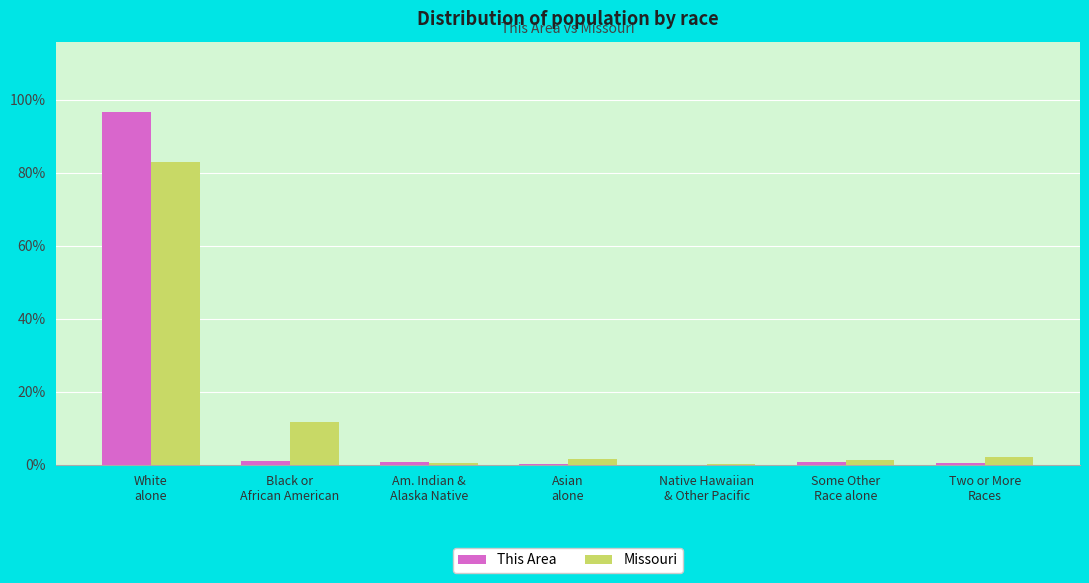

What is the sum of all Missouri values?

100.0